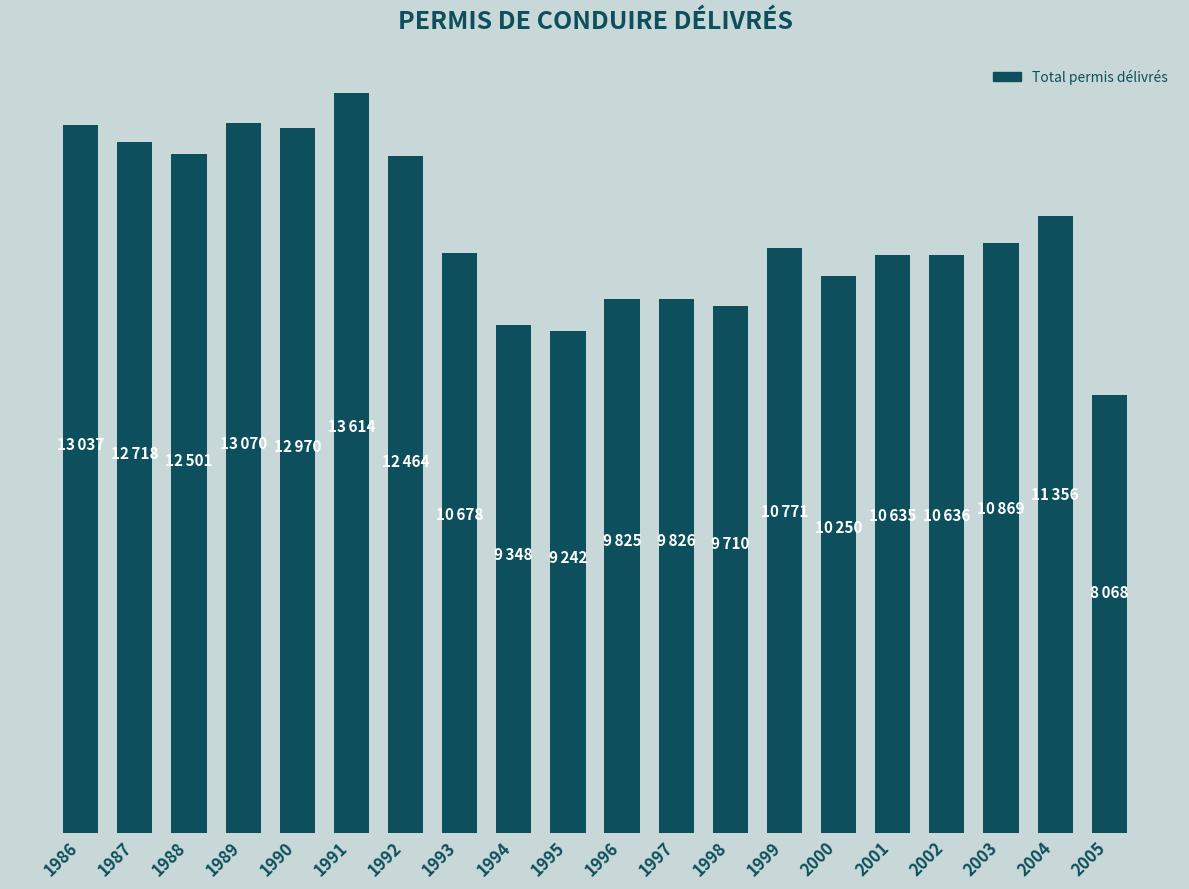

Which category has the highest value across all series?

1991